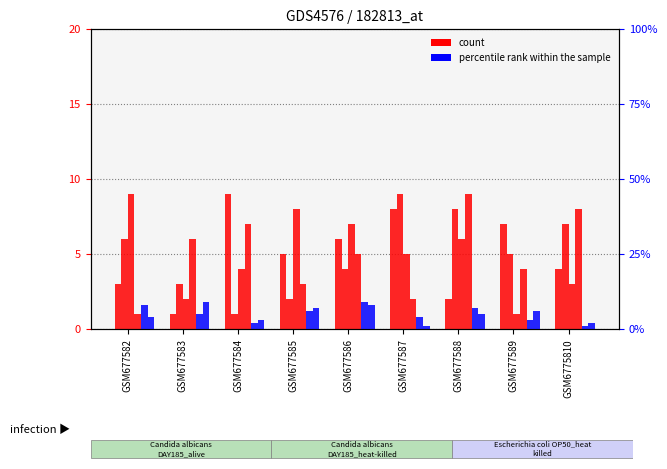

Which has a higher value, GSM677586 or GSM677587?

GSM677587